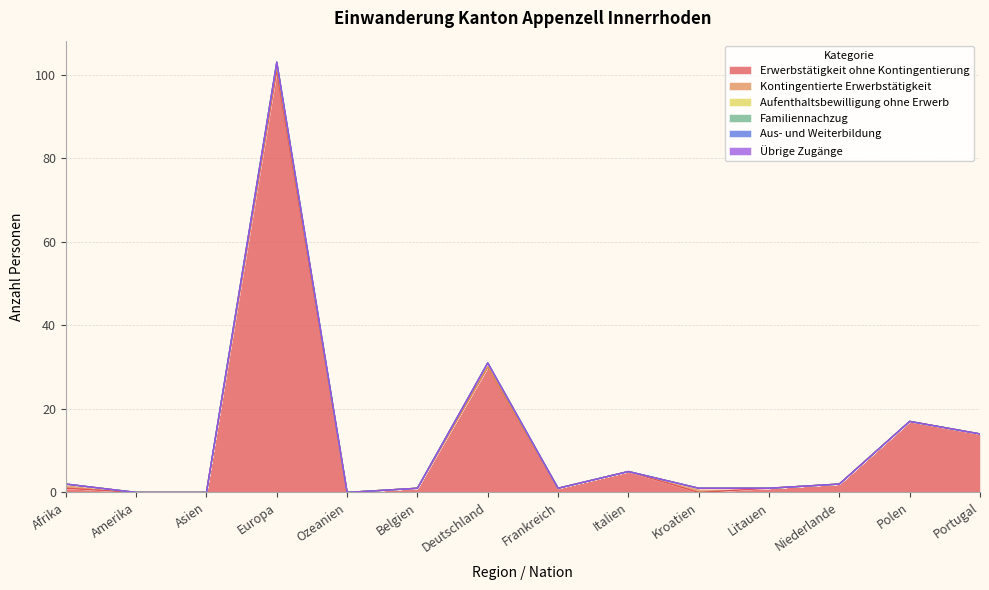

Reading left to right, list all the values displayed in this chart.

Erwerbstätigkeit ohne Kontingentierung: Afrika=1	Amerika=0	Asien=0	Europa=101	Ozeanien=0	Belgien=1	Deutschland=30	Frankreich=1	Italien=5	Kroatien=0	Litauen=1	Niederlande=2	Polen=17	Portugal=14
Kontingentierte Erwerbstätigkeit: Afrika=1	Amerika=0	Asien=0	Europa=1	Ozeanien=0	Belgien=0	Deutschland=0	Frankreich=0	Italien=0	Kroatien=1	Litauen=0	Niederlande=0	Polen=0	Portugal=0
Aufenthaltsbewilligung ohne Erwerb: Afrika=0	Amerika=0	Asien=0	Europa=1	Ozeanien=0	Belgien=0	Deutschland=1	Frankreich=0	Italien=0	Kroatien=0	Litauen=0	Niederlande=0	Polen=0	Portugal=0
Familiennachzug: Afrika=0	Amerika=0	Asien=0	Europa=0	Ozeanien=0	Belgien=0	Deutschland=0	Frankreich=0	Italien=0	Kroatien=0	Litauen=0	Niederlande=0	Polen=0	Portugal=0
Aus- und Weiterbildung: Afrika=0	Amerika=0	Asien=0	Europa=0	Ozeanien=0	Belgien=0	Deutschland=0	Frankreich=0	Italien=0	Kroatien=0	Litauen=0	Niederlande=0	Polen=0	Portugal=0
Übrige Zugänge: Afrika=0	Amerika=0	Asien=0	Europa=0	Ozeanien=0	Belgien=0	Deutschland=0	Frankreich=0	Italien=0	Kroatien=0	Litauen=0	Niederlande=0	Polen=0	Portugal=0